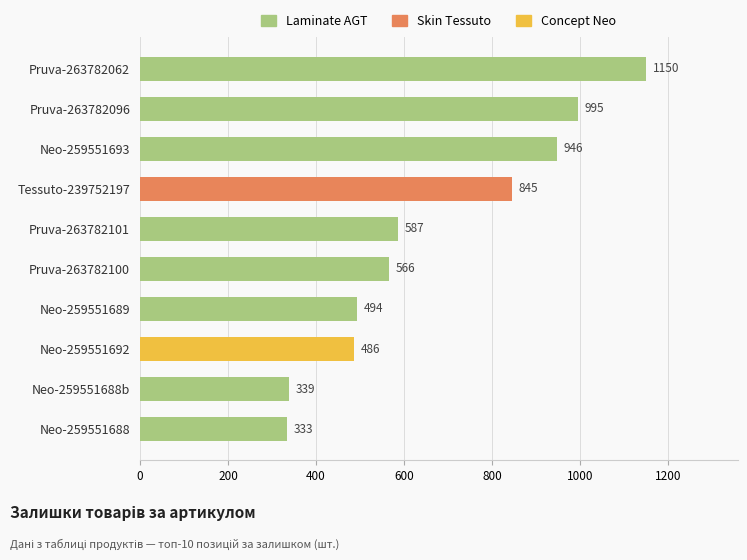

The chart shows a value of 1150 at Pruva-263782062. True or false?

True